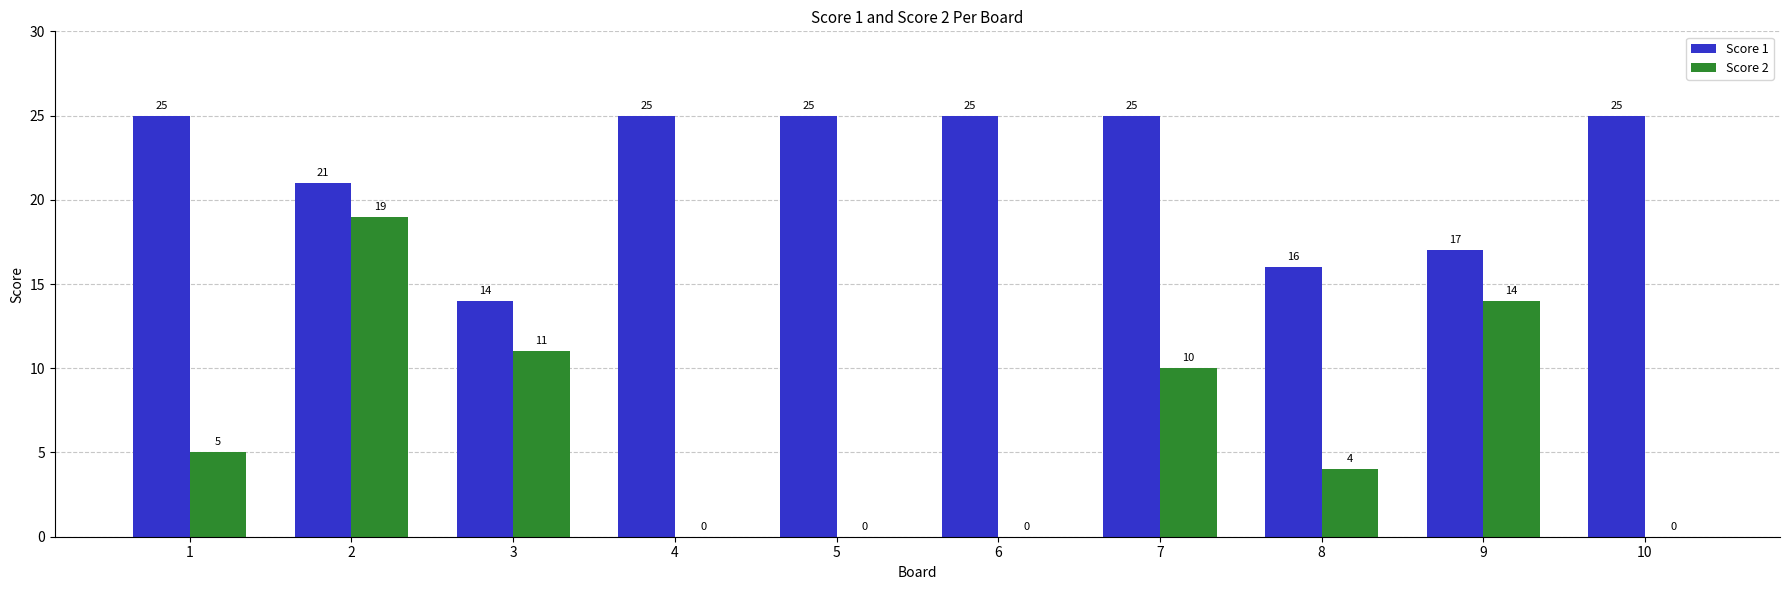

What value does the Score 1 series have at 2?

21